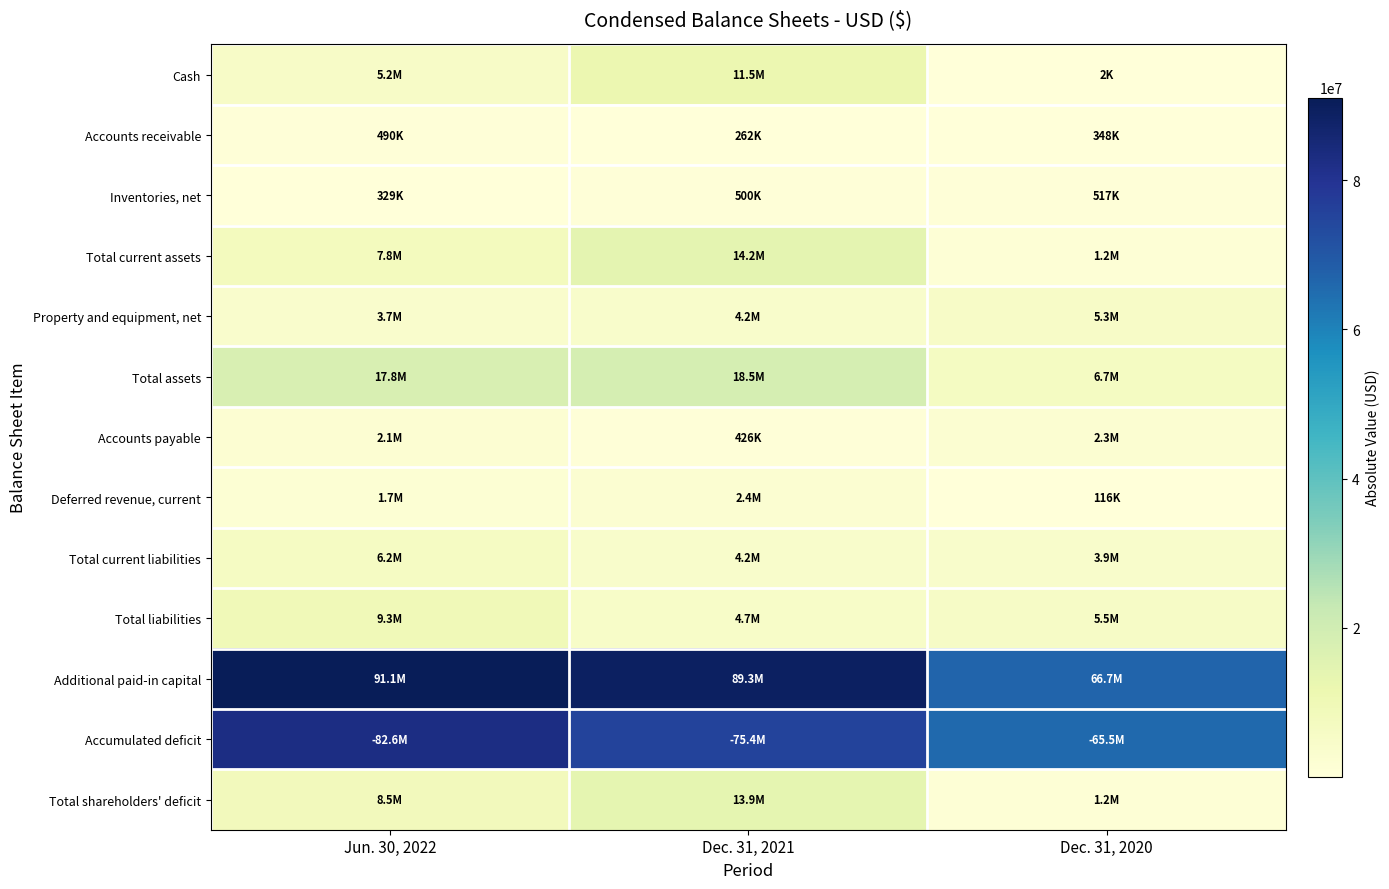

Which series has the largest range (max minus min)?

Additional paid-in capital